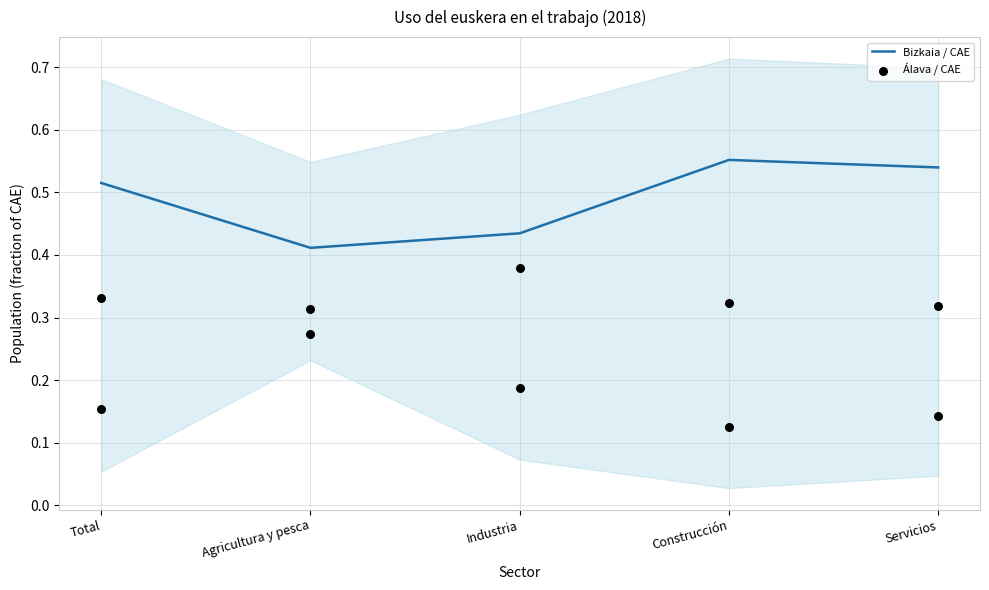

Which series reaches the minimum Y coordinate?

Álava / CAE